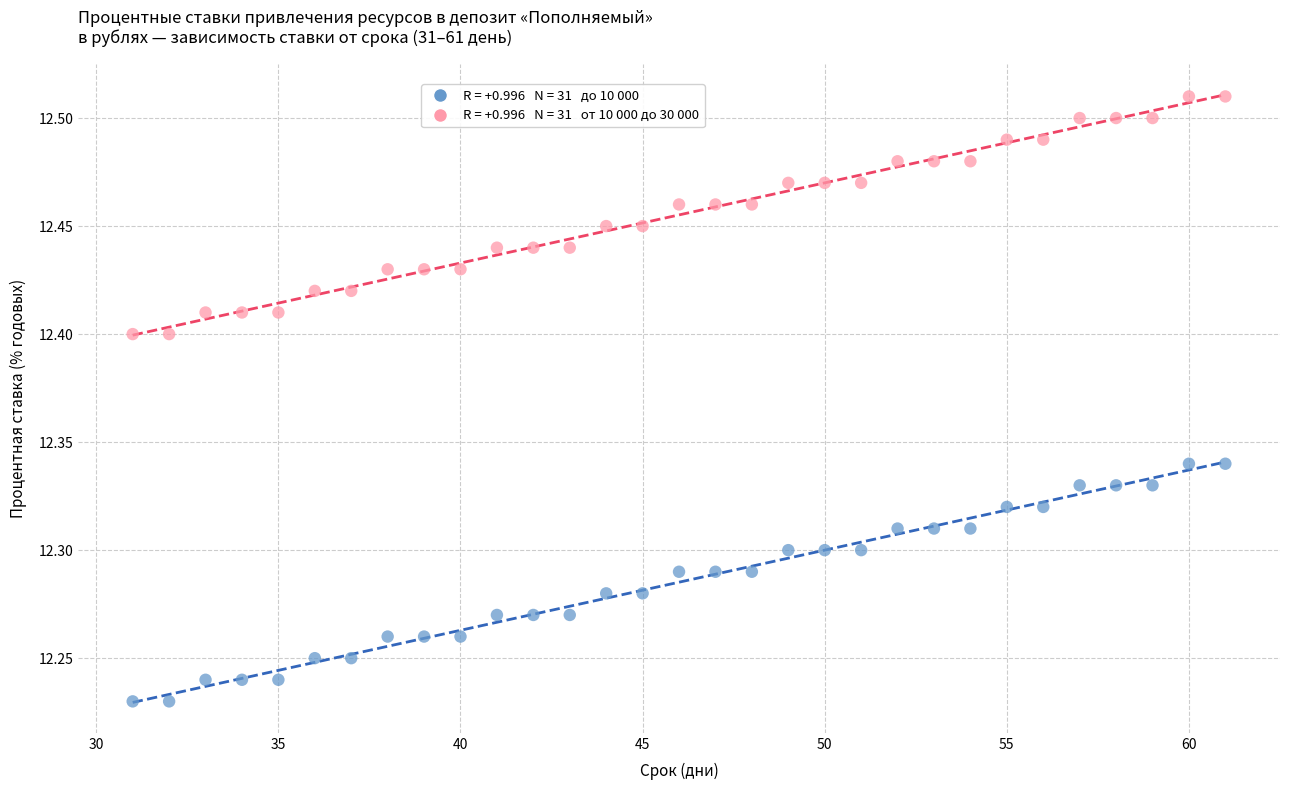

Across all data points, what is the range of Y values (max minus min)?

0.3